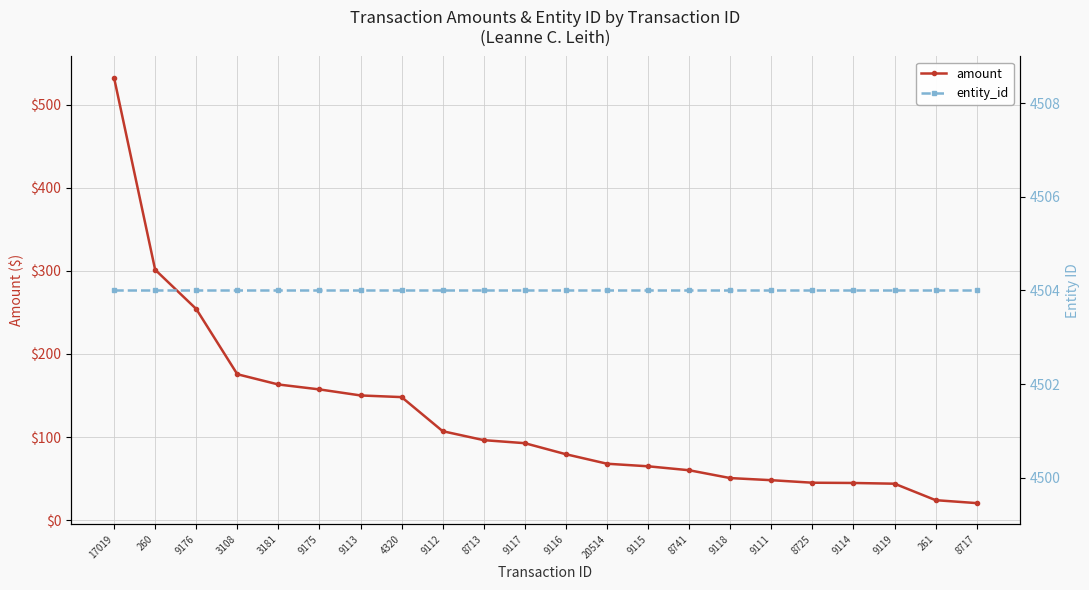

True or false: amount and entity_id cross at least once.

False